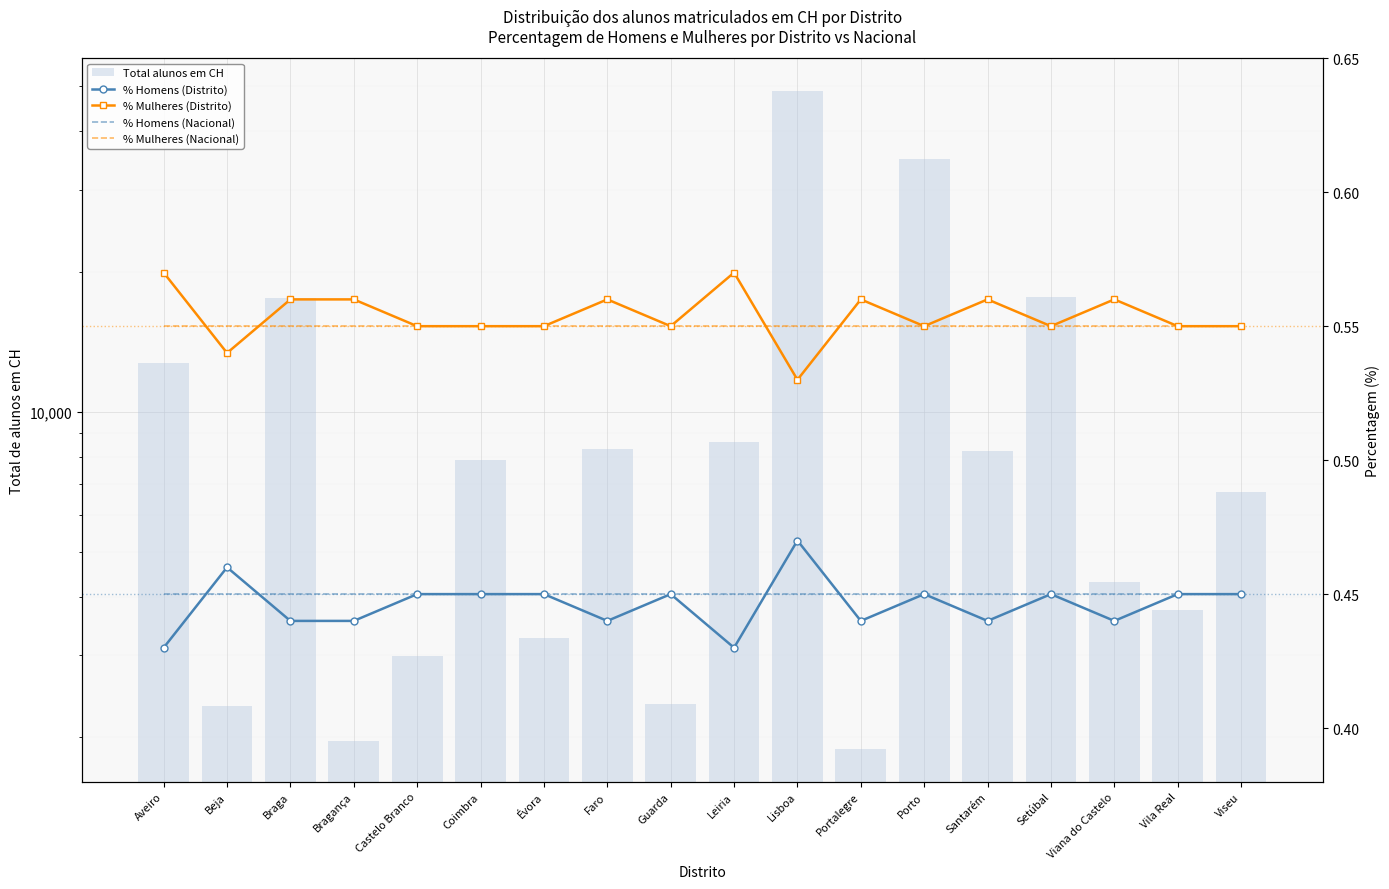

Which series has the largest range (max minus min)?

Total alunos em CH